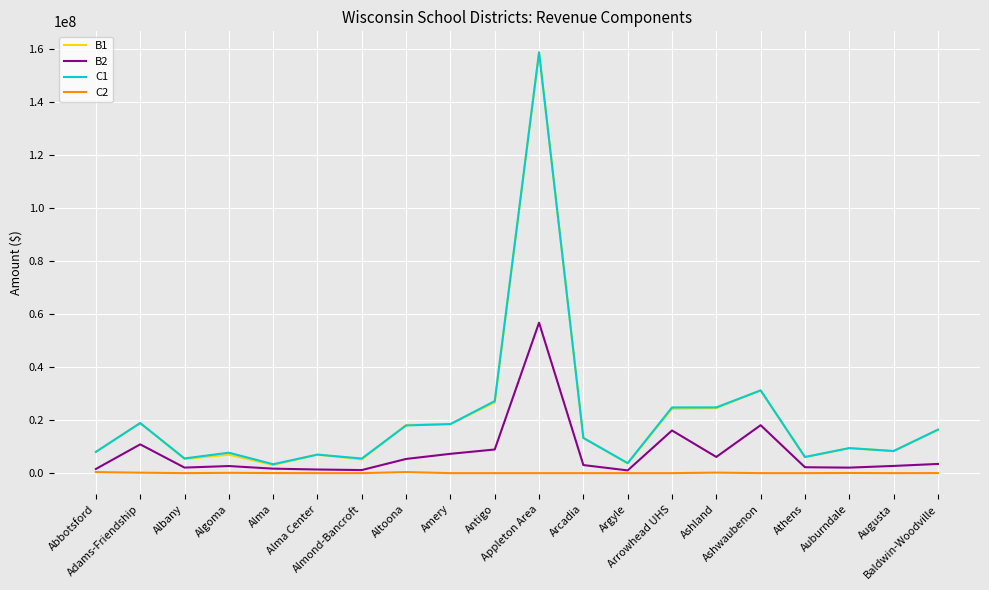

Which series has the largest range (max minus min)?

B1